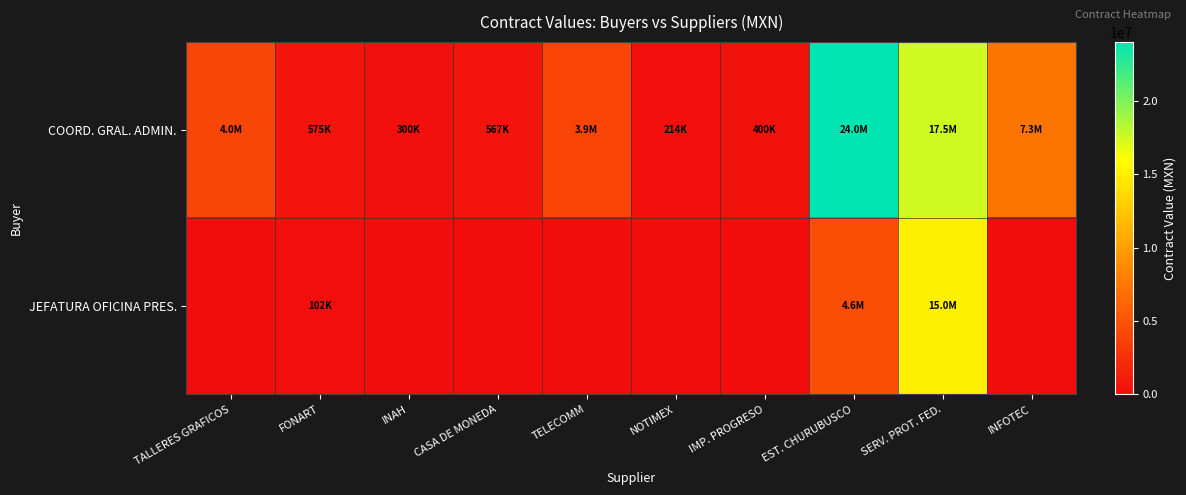

Count the number of categories in the chart.

10